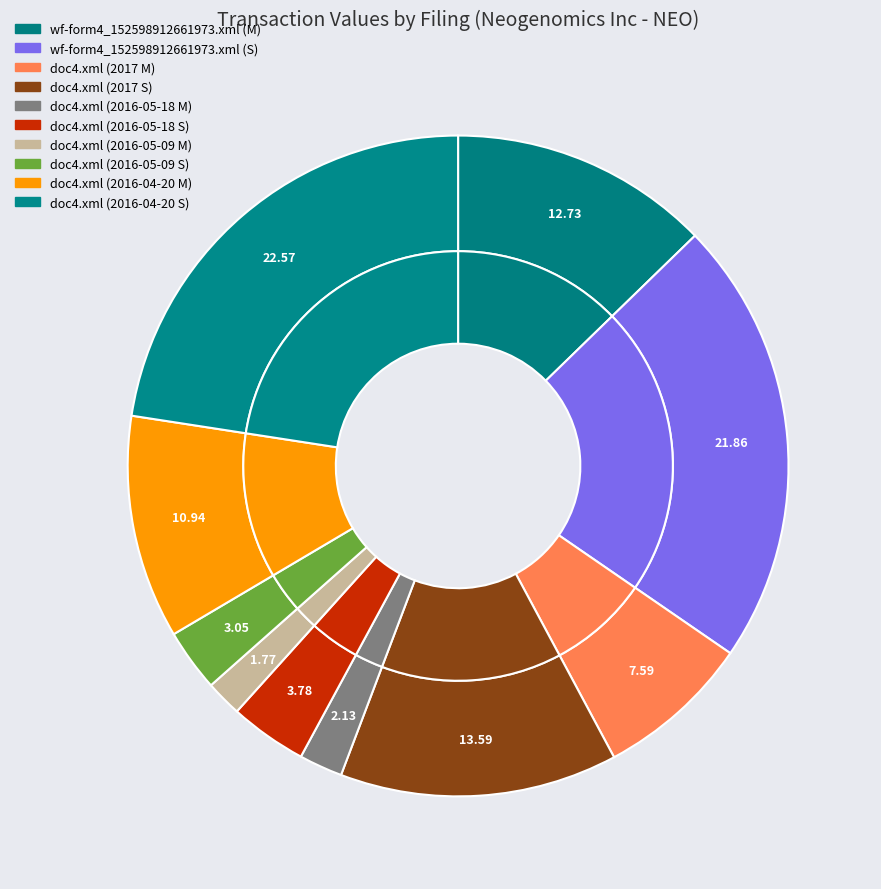

Approximately how many times larger is the value at doc4.xml (2016-05-09 M) compared to doc4.xml (2016-04-20 S)?

0.1